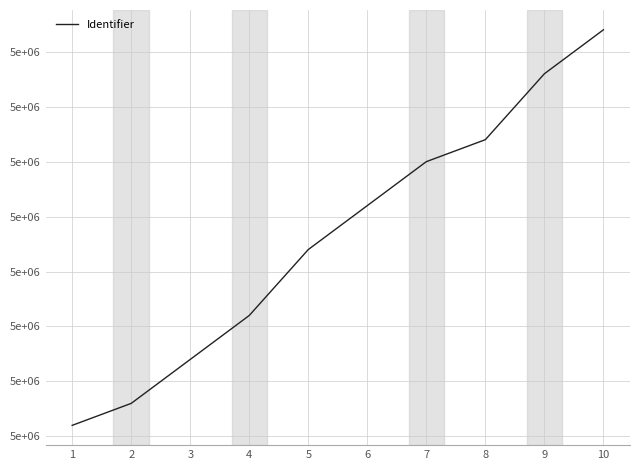

Does the chart display data point markers on the line(s)?

No